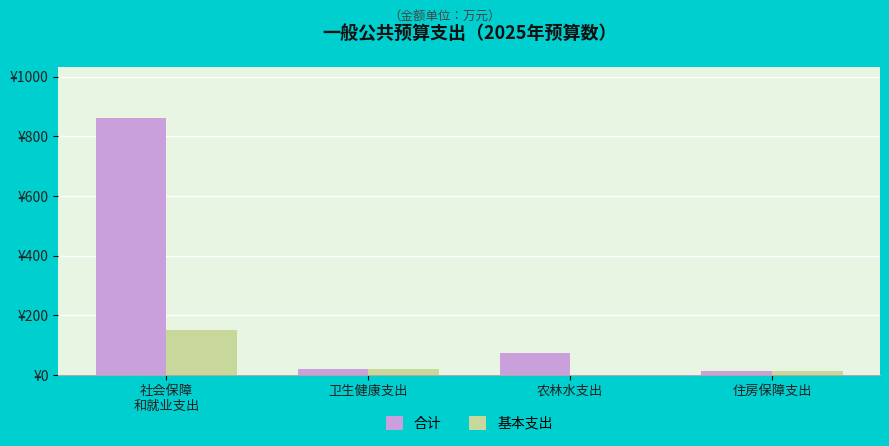

What is the sum of all 基本支出 values?

184.6